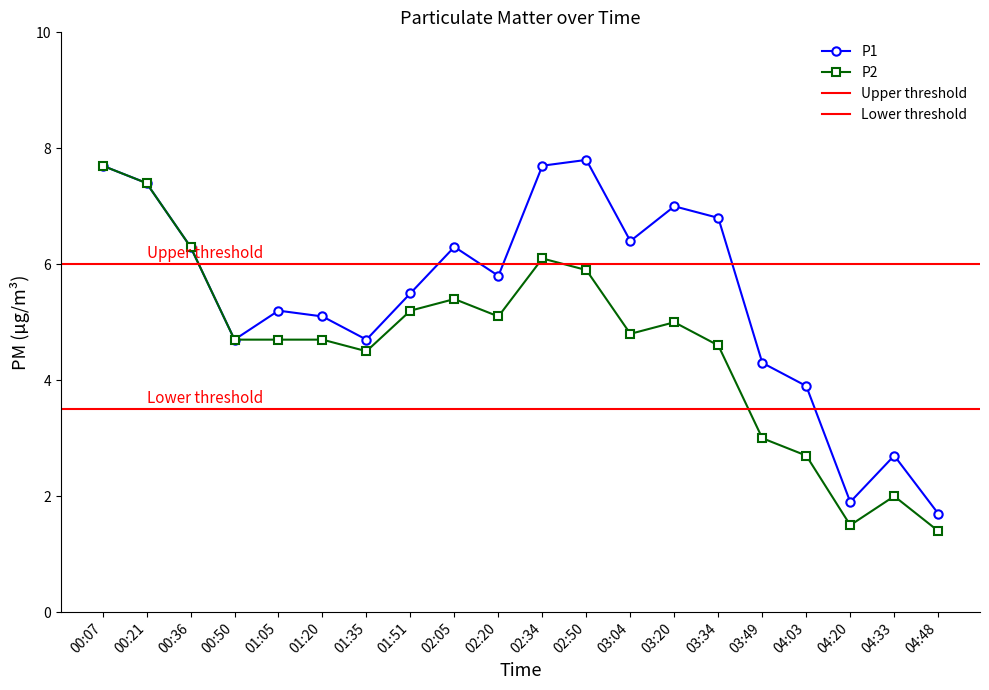

At which label does P2 first exceed 4?

00:07